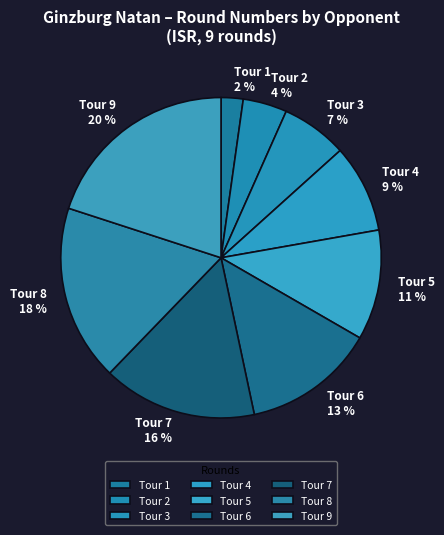

Is the sum of Tour 9 and Tour 5 greater than half?

No